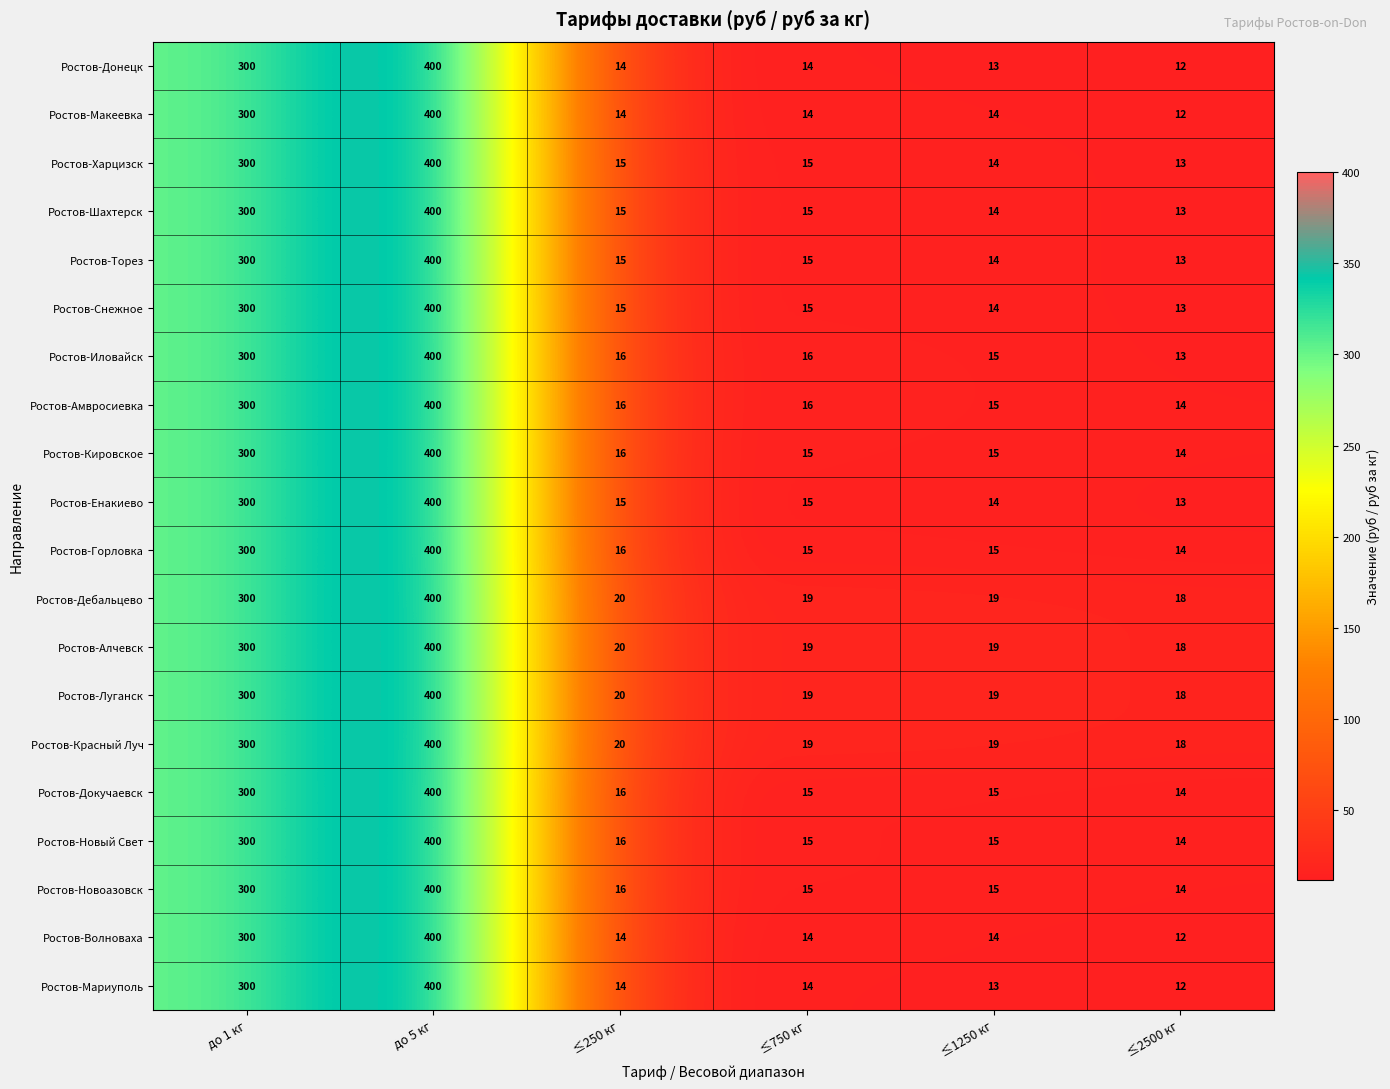

Where is Ростов-Мариуполь nearest to the value 206?

до 1 кг